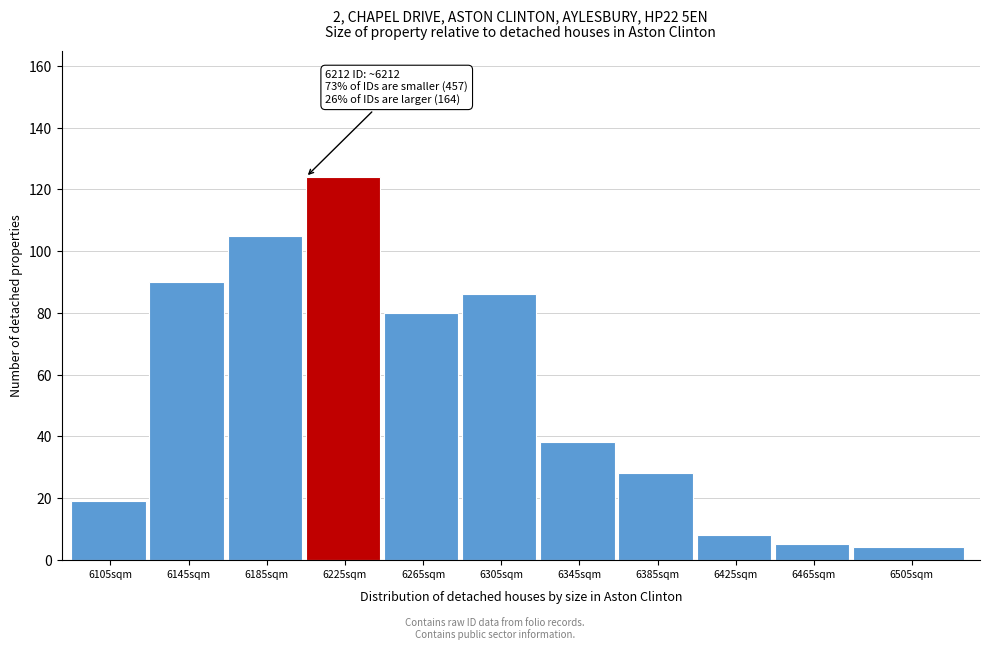

Reading left to right, list all the values displayed in this chart.

19	90	105	124	80	86	38	28	8	5	4